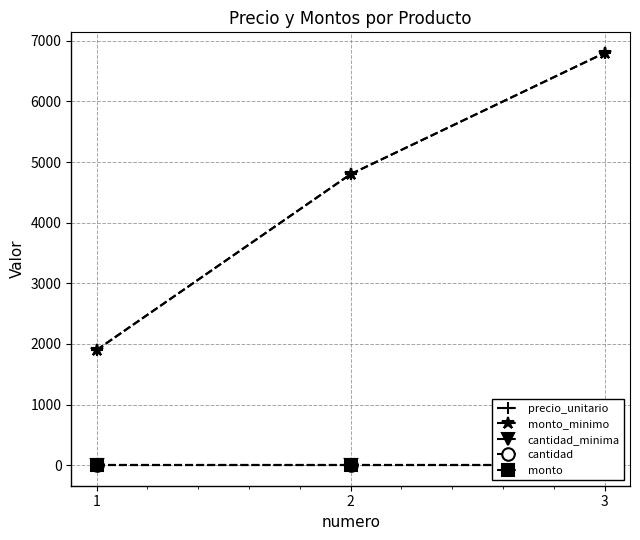

What is the maximum value for precio_unitario?

6800